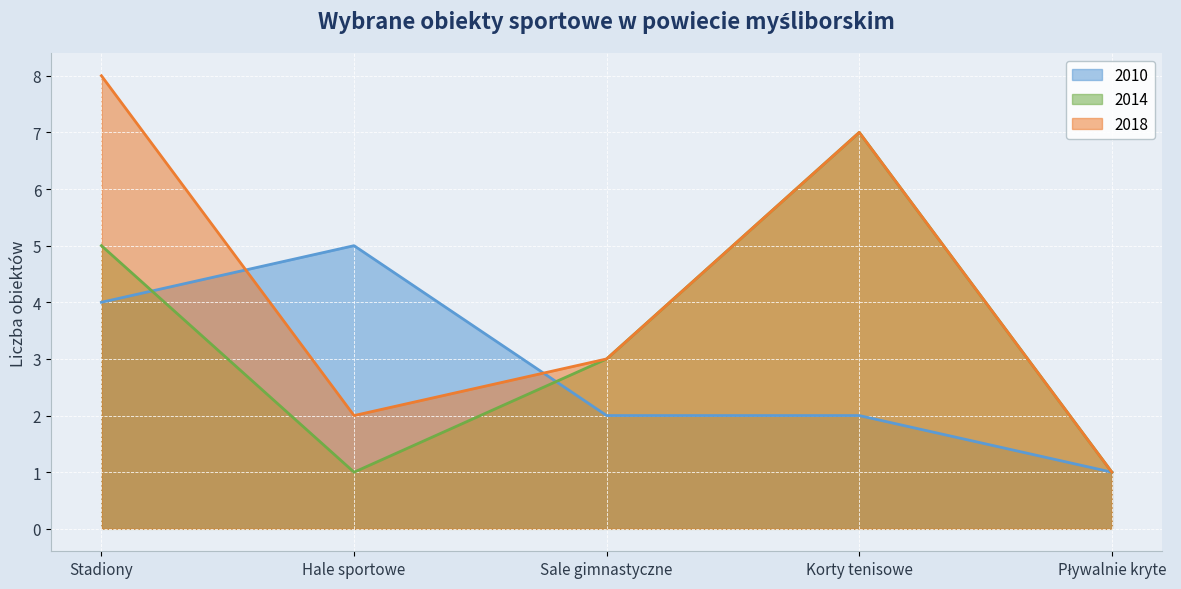

What is the label of the 5th point from the left?

Pływalnie kryte